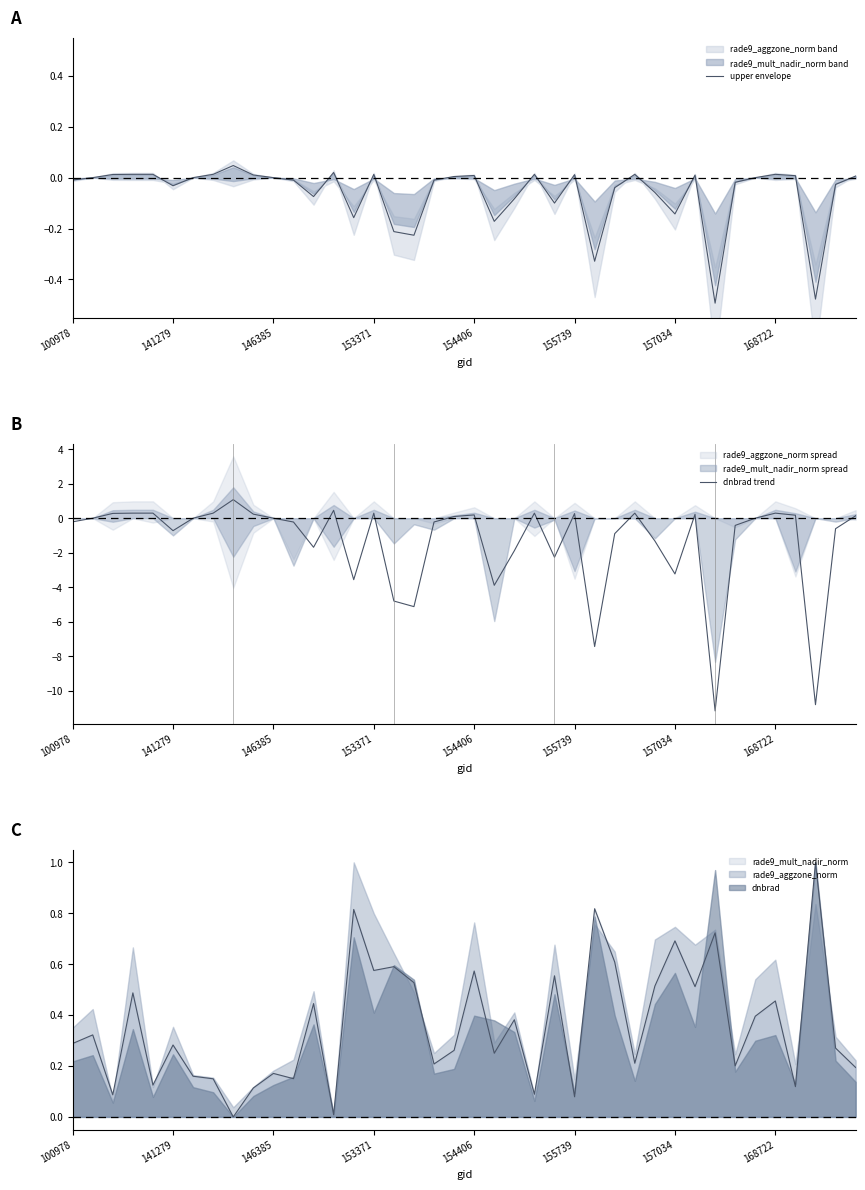

True or false: dnbrad and rade9_aggzone_norm cross at least once.

True